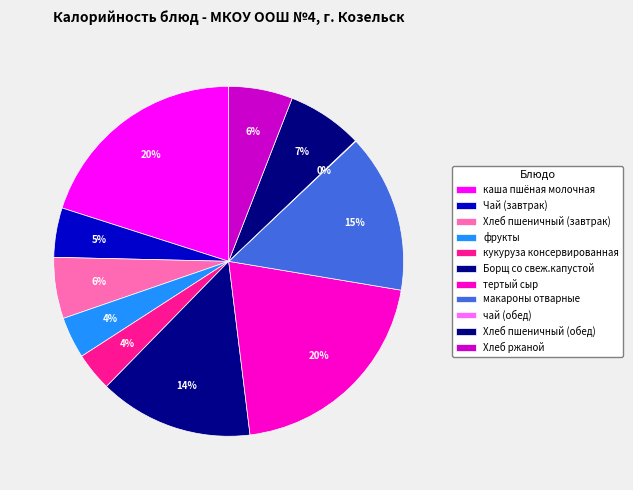

Does any single category account for the majority?

No